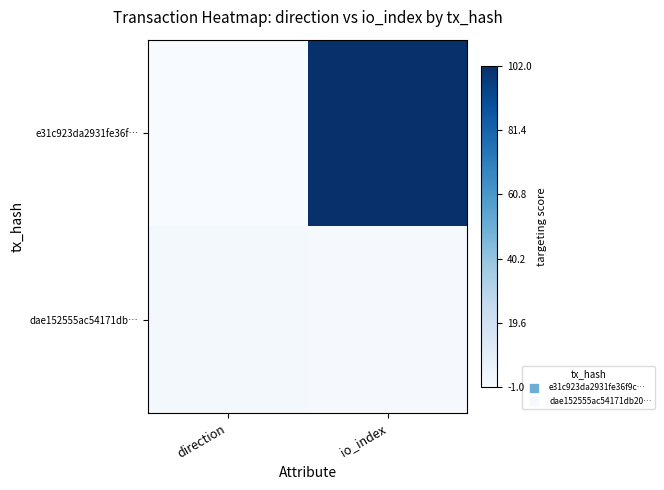

How many distinct data groups are displayed?

2